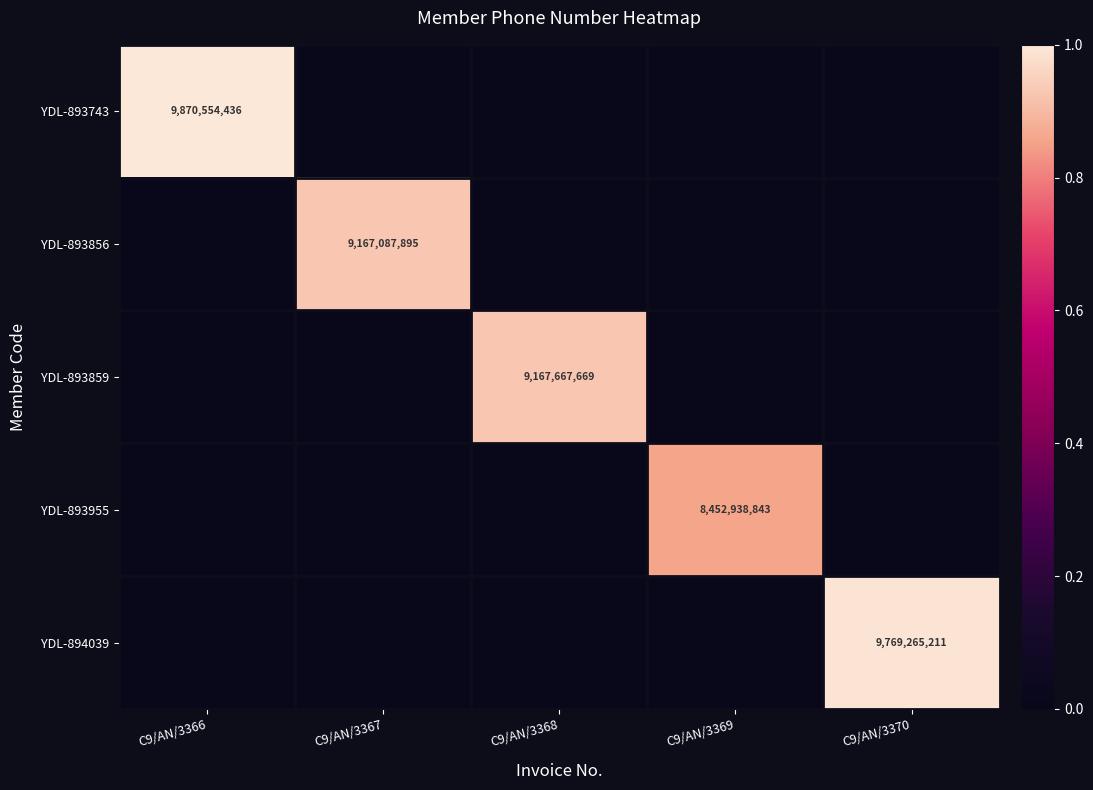

The value of YDL-893743 at C9/AN/3366 is 9870554436. True or false?

True